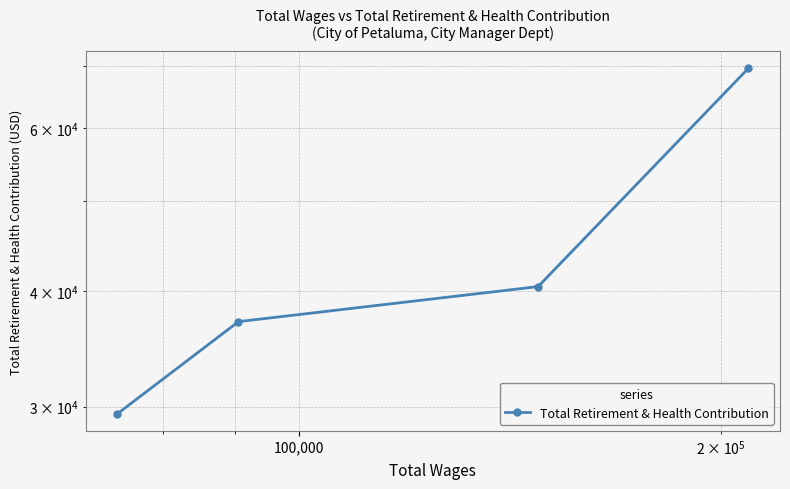

True or false: there are more than 2 points higher than both neighbors.

False